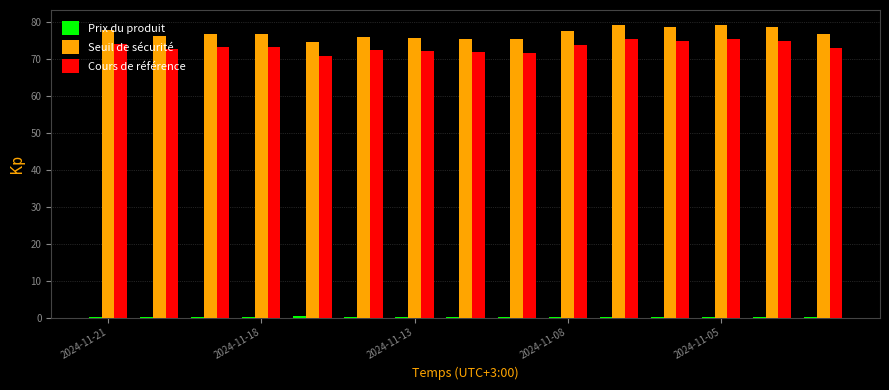

What is the maximum value for Seuil de sécurité?

79.4